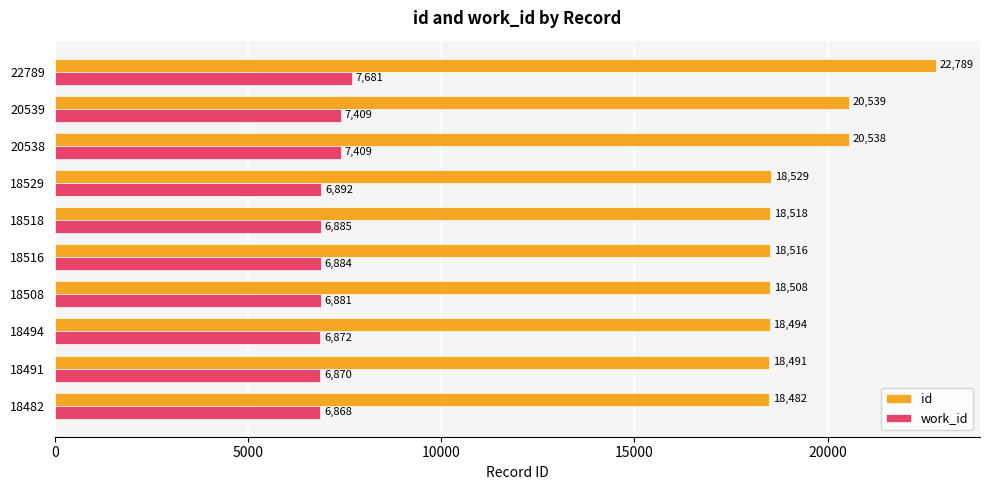

What is the difference between the maximum and minimum values in the work_id series?

813